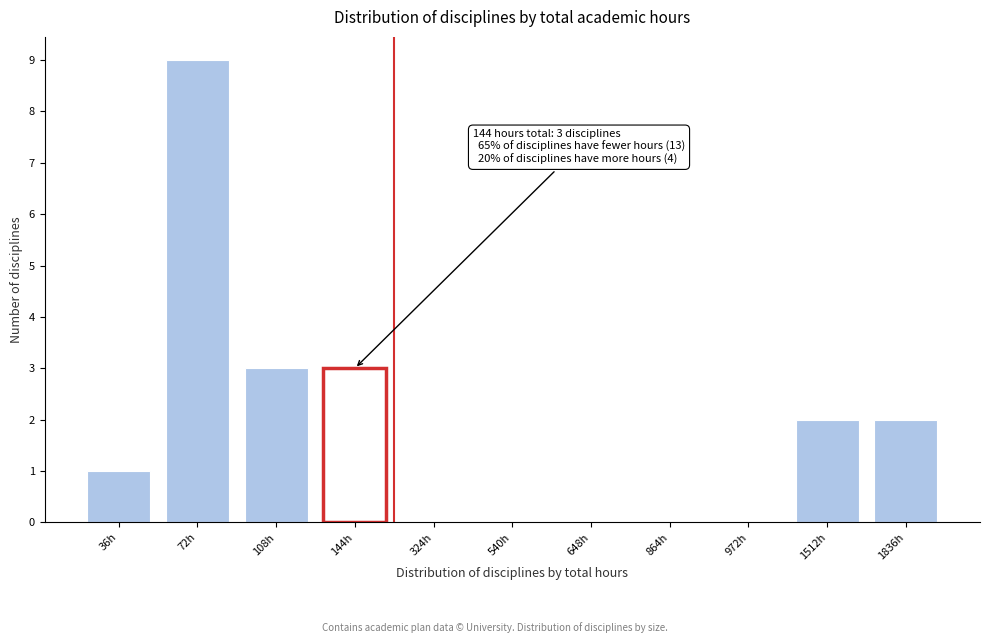

Reading left to right, list all the values displayed in this chart.

36h=1	72h=9	108h=3	144h=3	324h=0	540h=0	648h=0	864h=0	972h=0	1512h=2	1836h=2